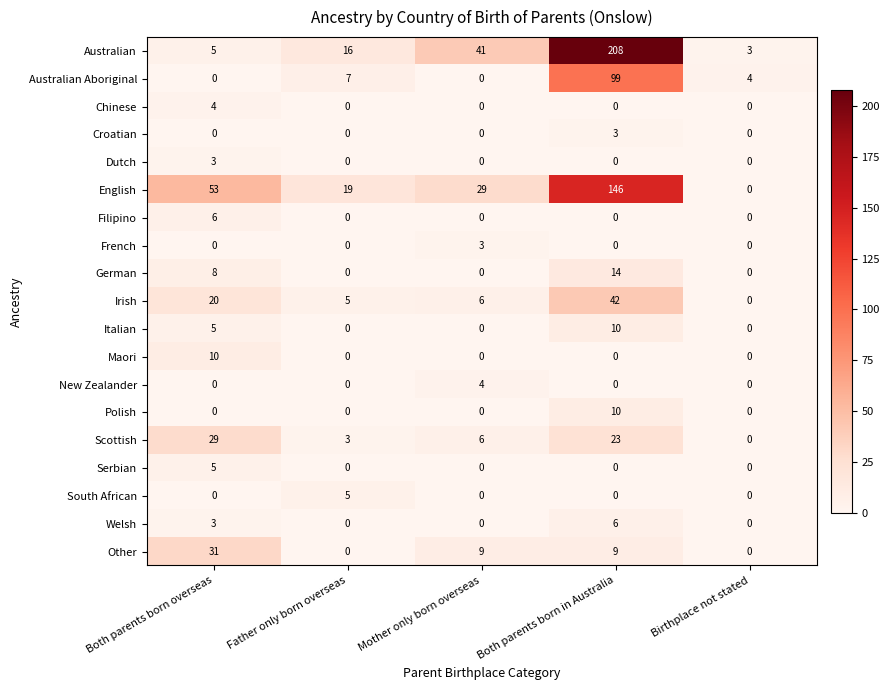

What is the difference between the Maori values at Both parents born overseas and Both parents born in Australia?

10